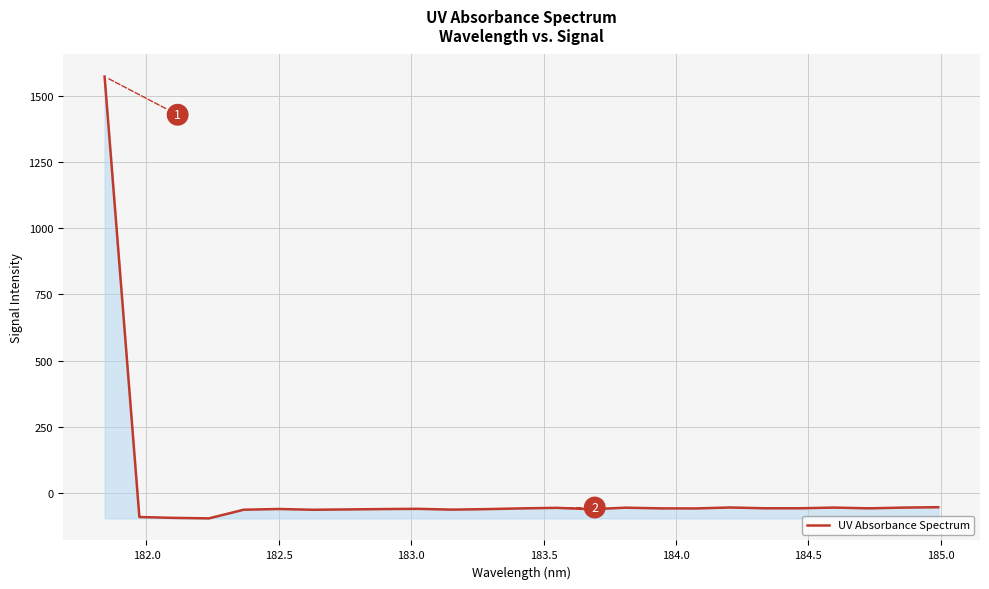

What is the greatest value displayed?

1571.7